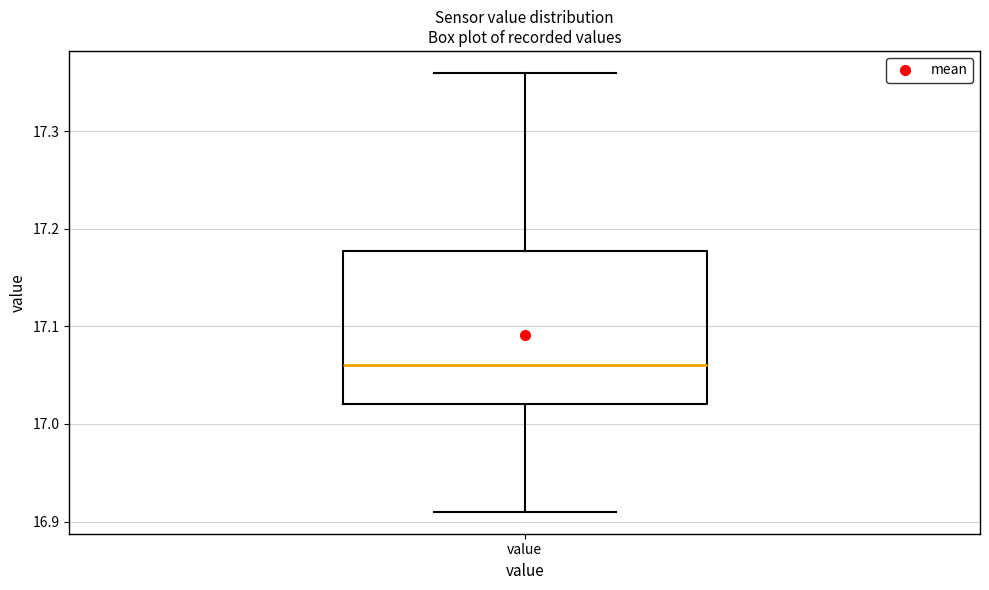

Where does the lower whisker of the box for value end on the y-axis? The values are not printed on the chart, so give them approximately, as read against the axis.

16.91